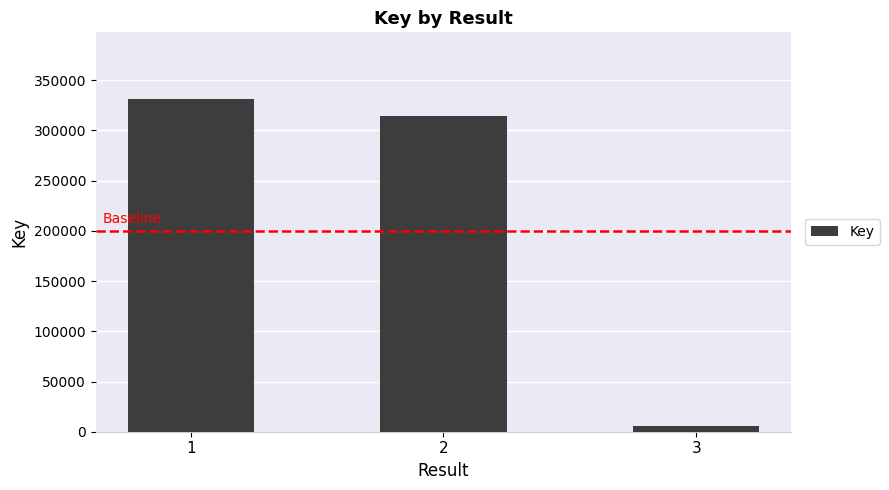

The value at 1 is 331461. True or false?

True